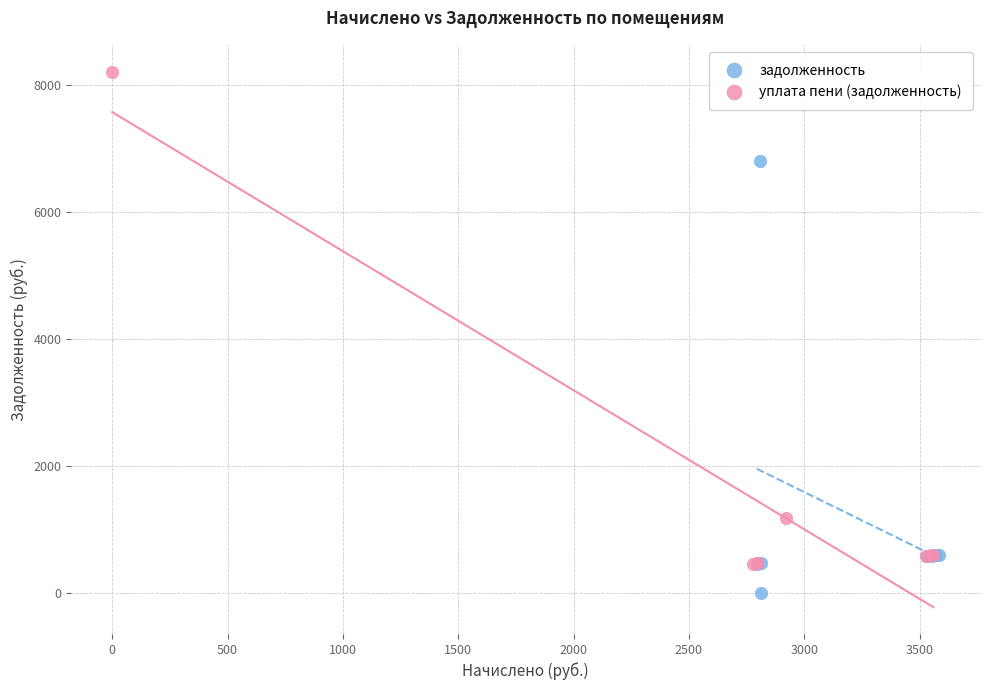

Which series contains the lowest Y value?

задолженность